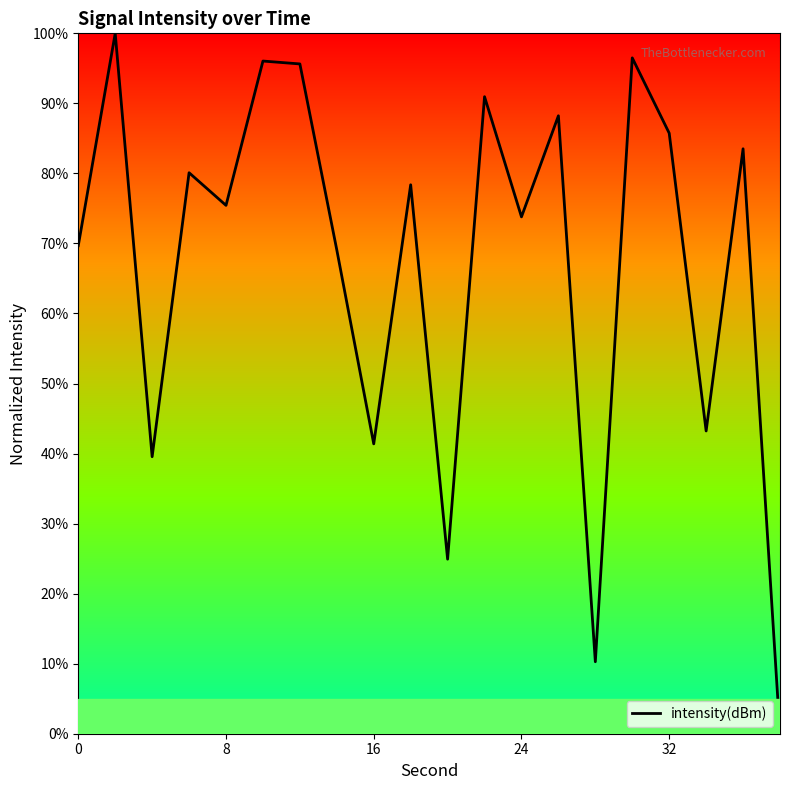

What is the difference between the maximum and minimum values?

100.0